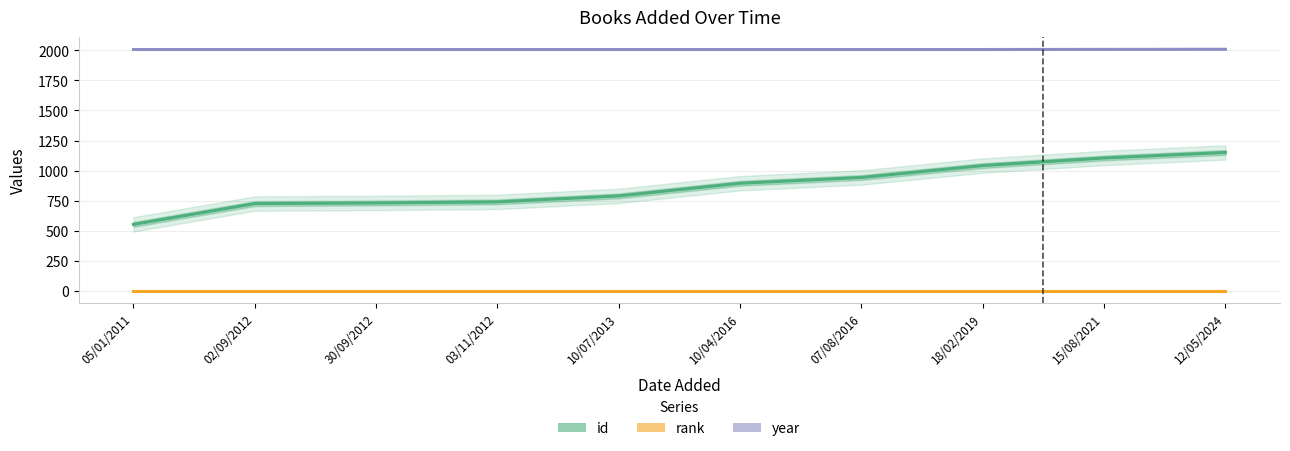

Between 07/08/2016 and 18/02/2019, which is larger?

18/02/2019